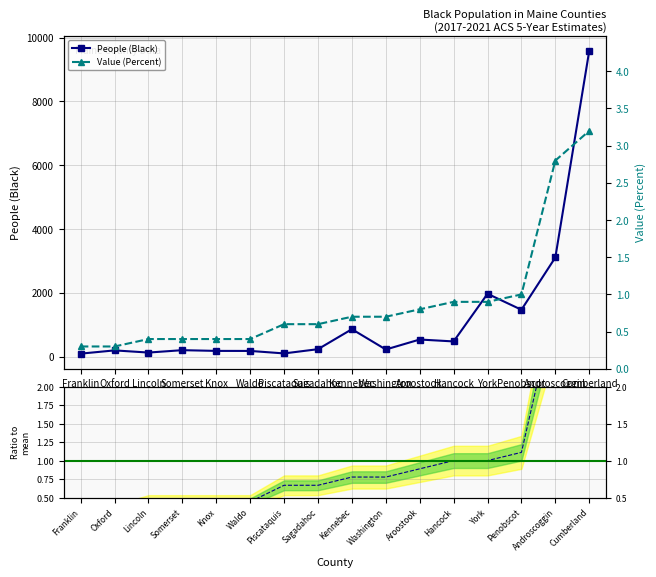

True or false: People (Black) has more than 1 interior local peaks.

True